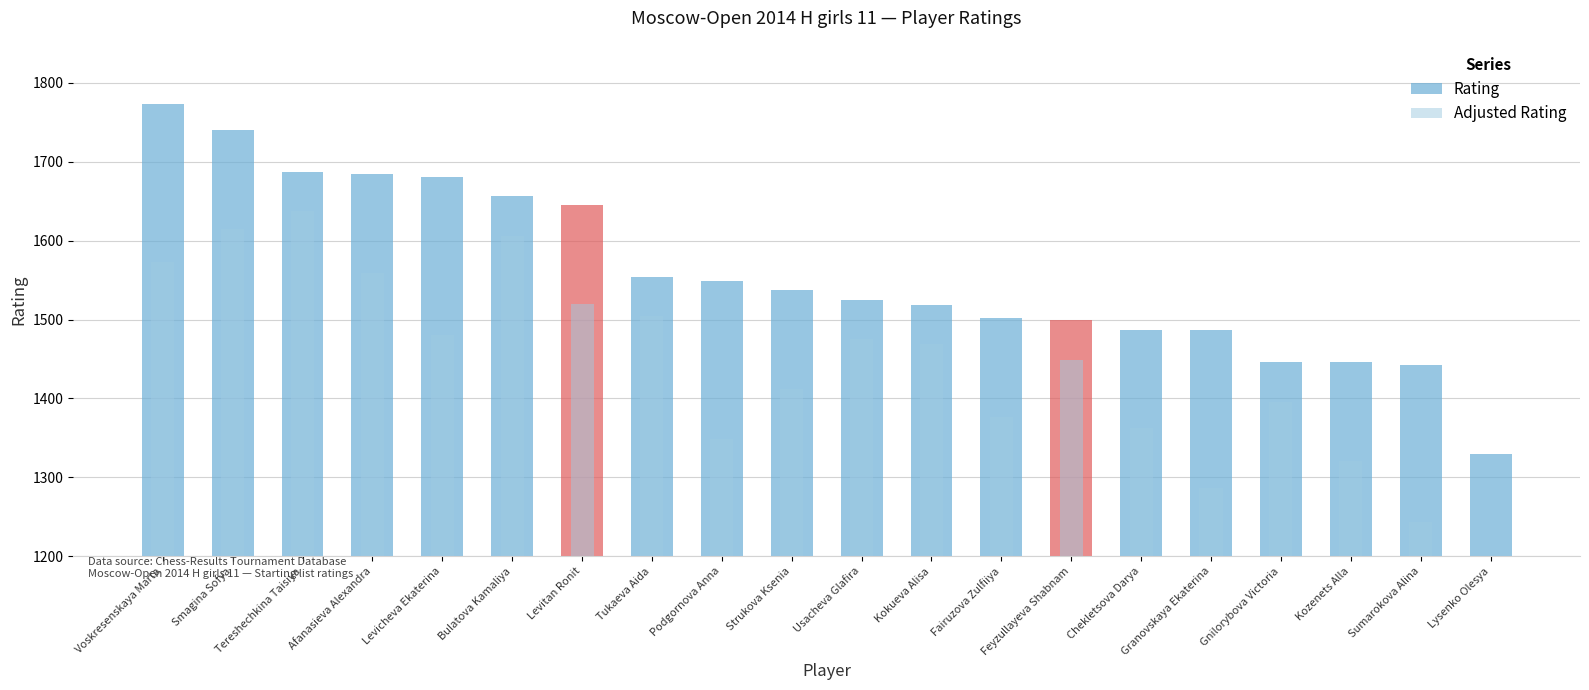

The value of Adjusted Rating at Lysenko Olesya is 1839. True or false?

False